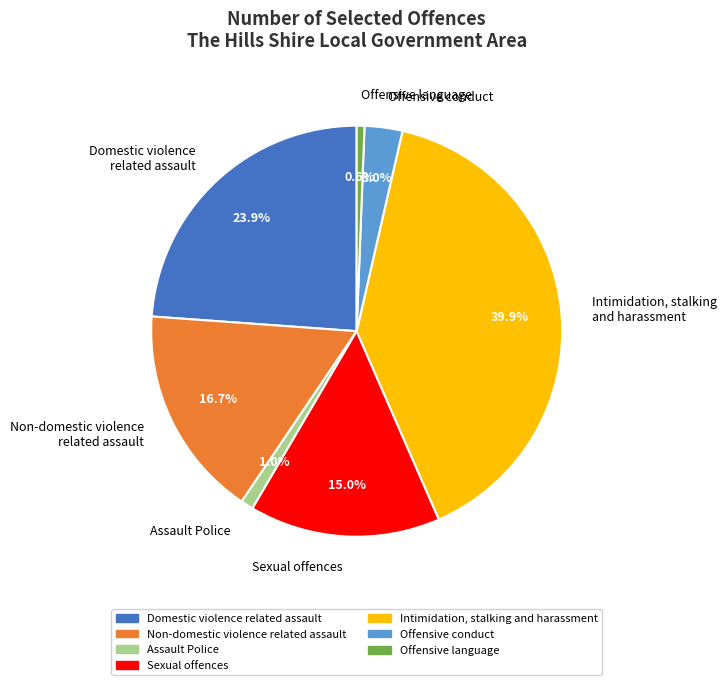

Rank the categories by value from lowest to highest.

Offensive language, Assault Police, Offensive conduct, Sexual offences, Non-domestic violence related assault, Domestic violence related assault, Intimidation, stalking and harassment